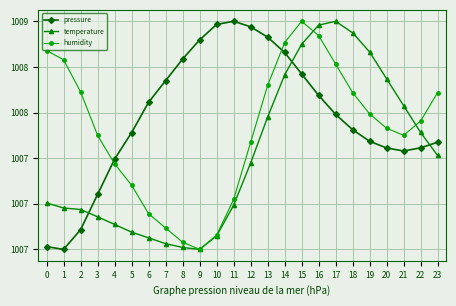

What is the maximum value for humidity?

100860.9